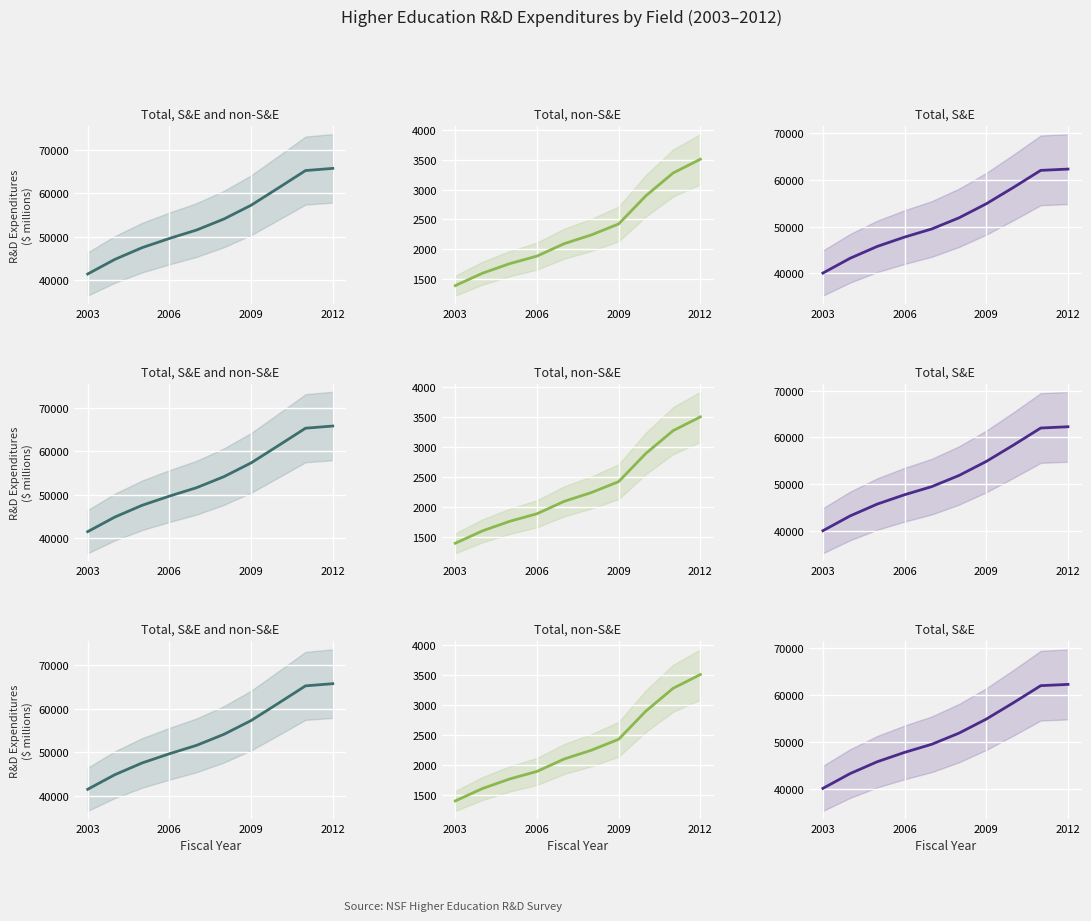

How many data points does each series have?

10